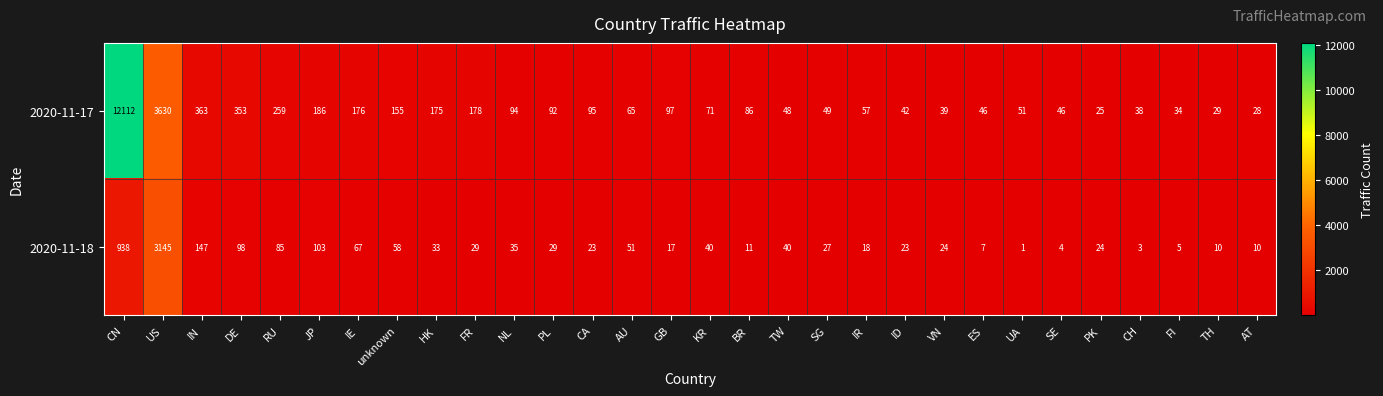

Rank the series at BR from lowest to highest value.

2020-11-18, 2020-11-17